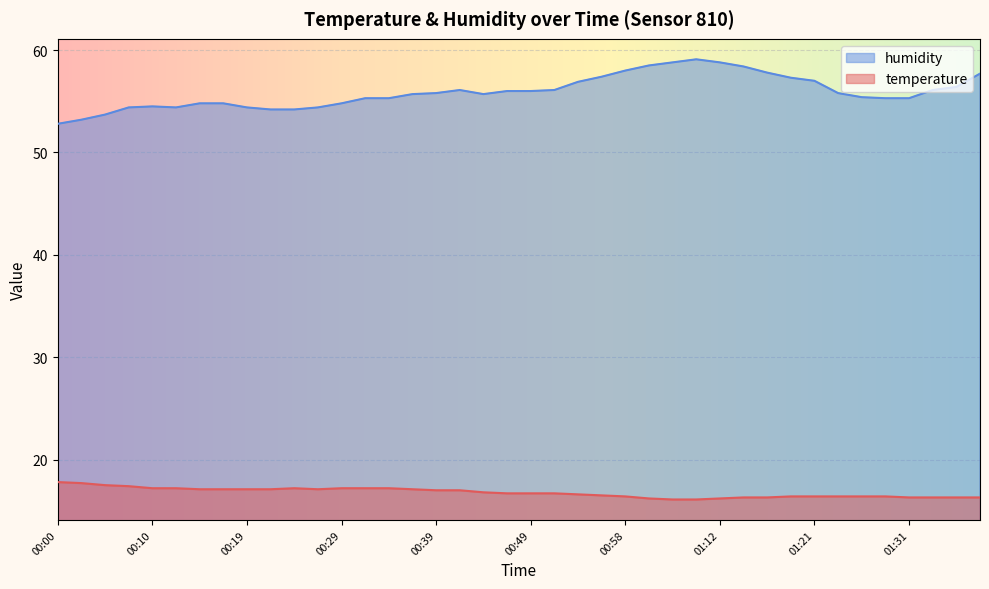

The value of humidity at 00:19 is 25.8. True or false?

False